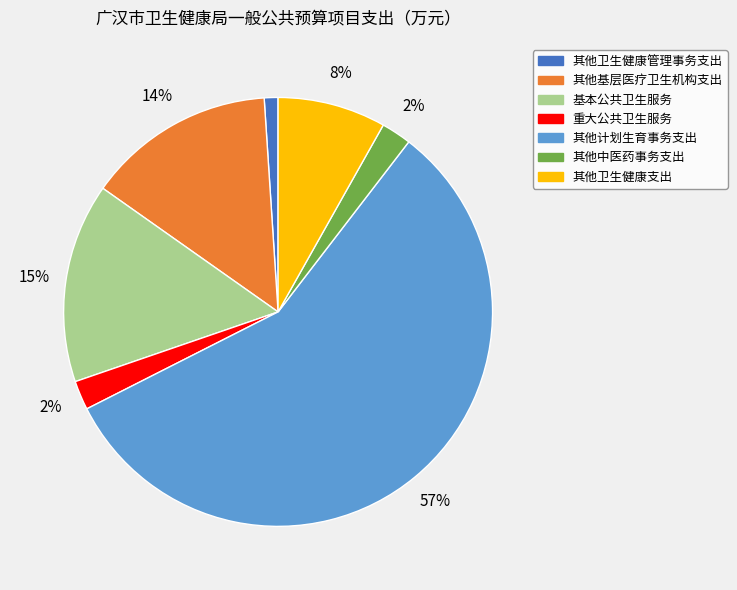

True or false: 基本公共卫生服务 accounts for 15% of the total.

True